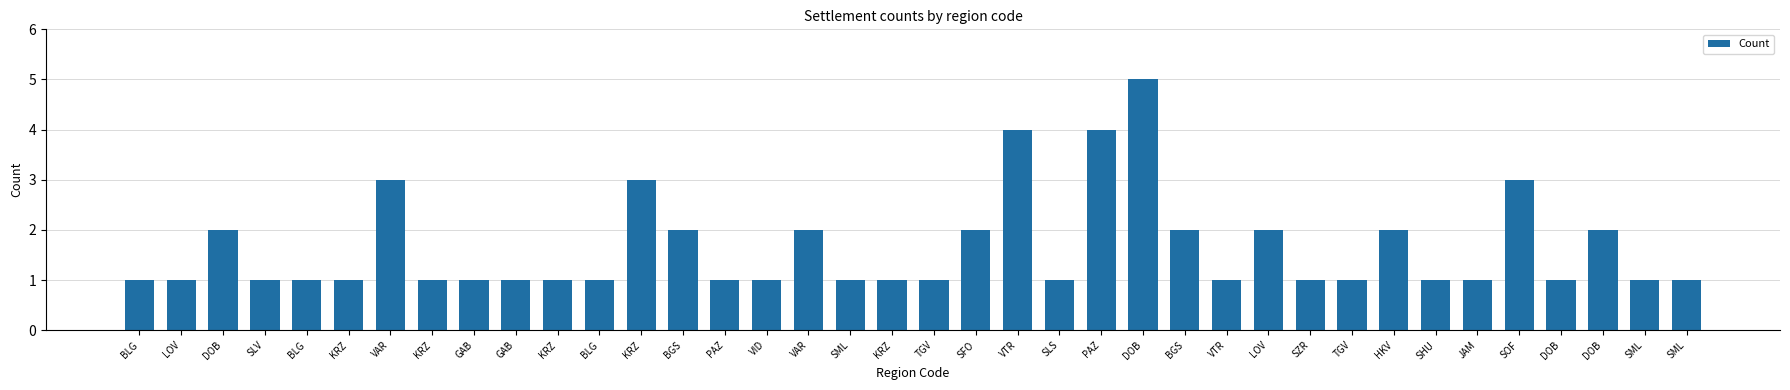

Rank the categories by value from highest to lowest.

DOB, VTR, PAZ, VAR, KRZ, SOF, DOB, BGS, VAR, SFO, BGS, LOV, HKV, DOB, BLG, LOV, SLV, BLG, KRZ, KRZ, GAB, GAB, KRZ, BLG, PAZ, VID, SML, KRZ, TGV, SLS, VTR, SZR, TGV, SHU, JAM, DOB, SML, SML